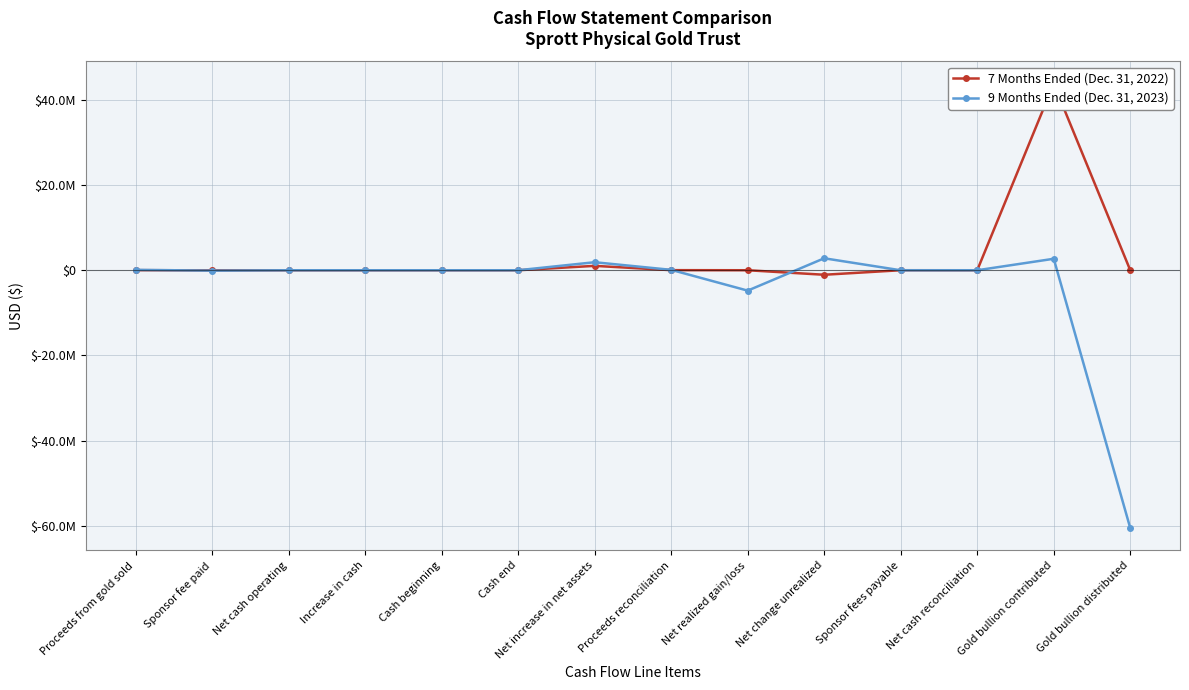

How many data points in 9 Months Ended (Dec. 31, 2023) are above 0?

5